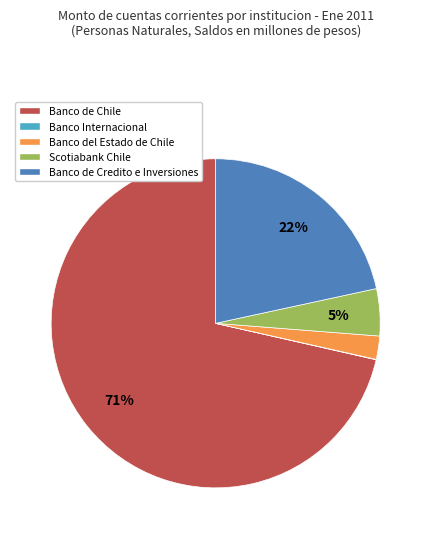

Is there any slice that represents more than half of the pie?

Yes